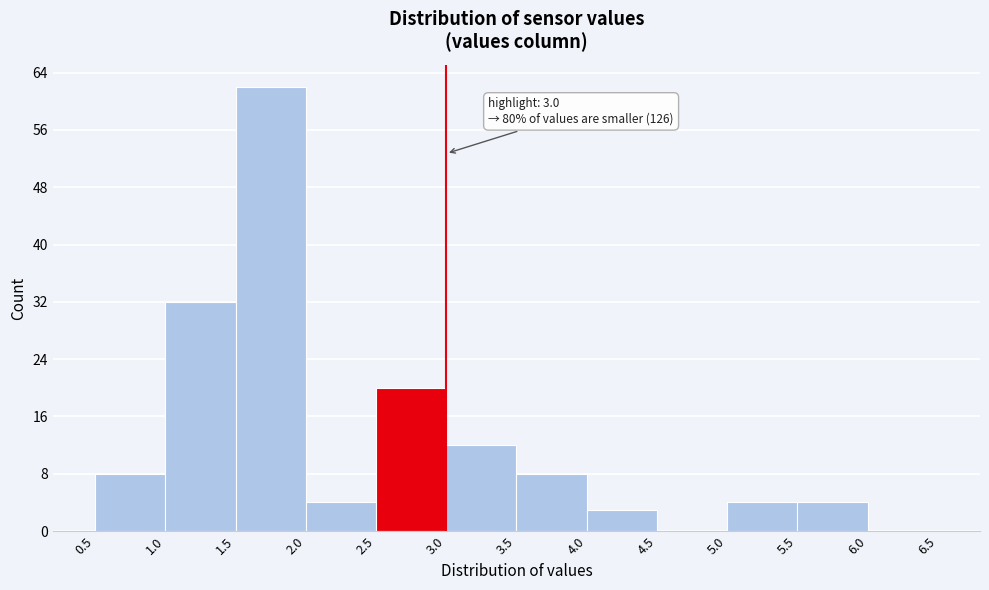

Which range on the x-axis has the tallest bar?

1.5 to 2.0